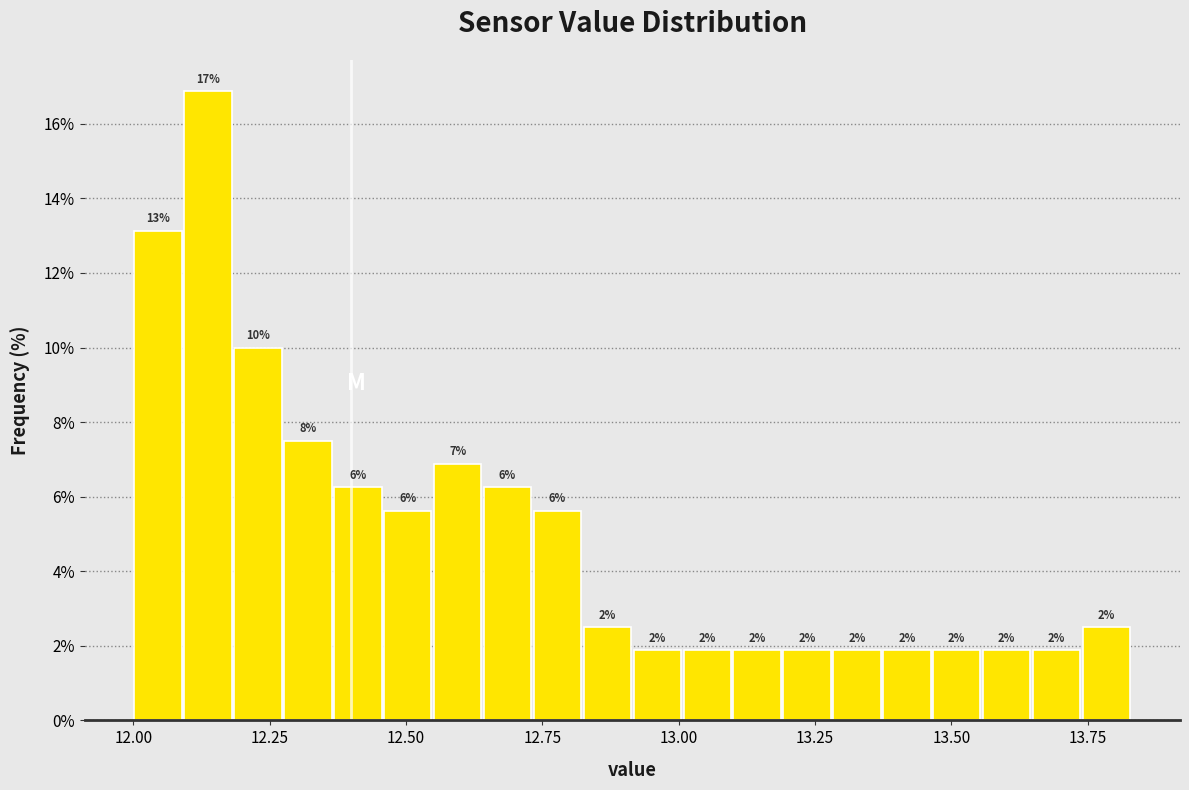

Around what value on the x-axis is the tallest bar? Give the approximate position of its centre, as read against the axis.

12.15